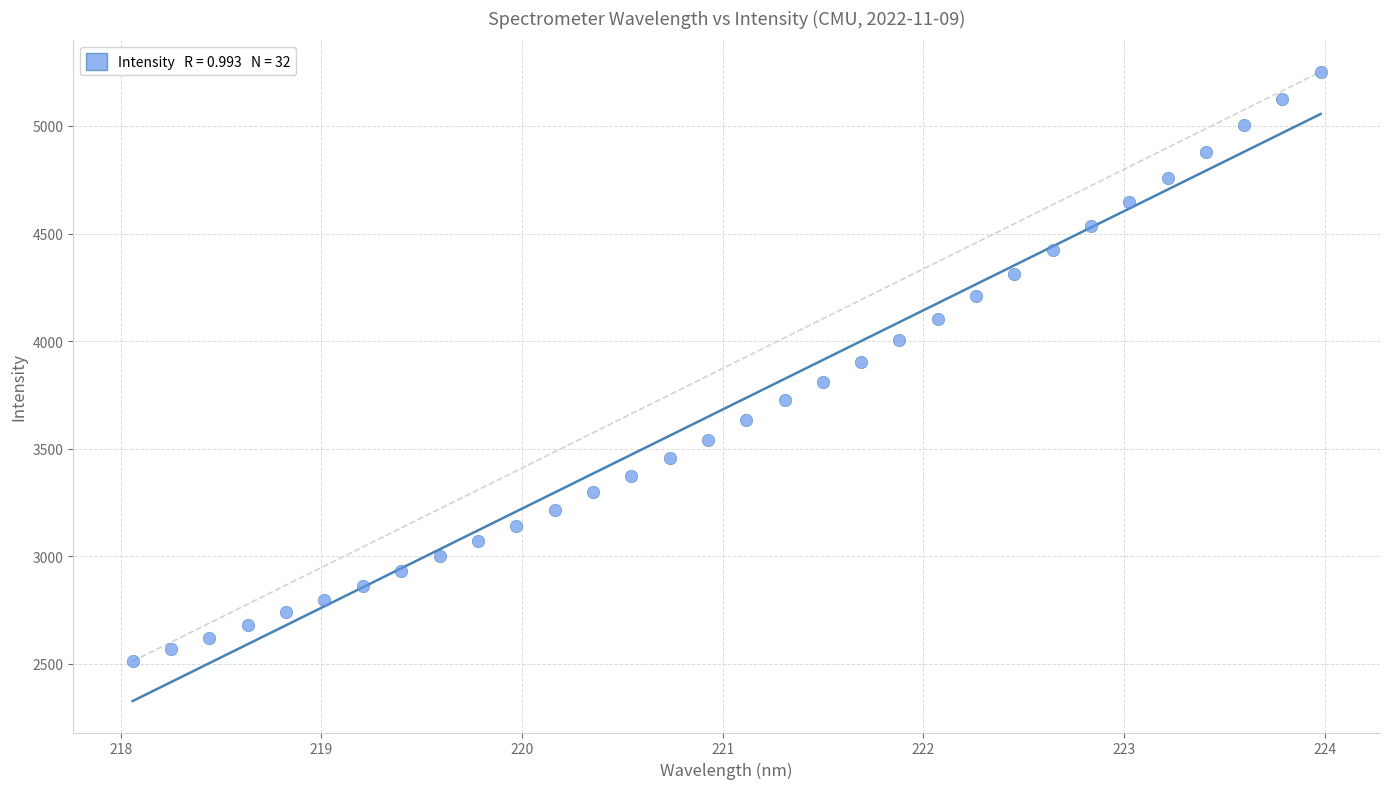

What is the range of X values (max minus min)?

5.9